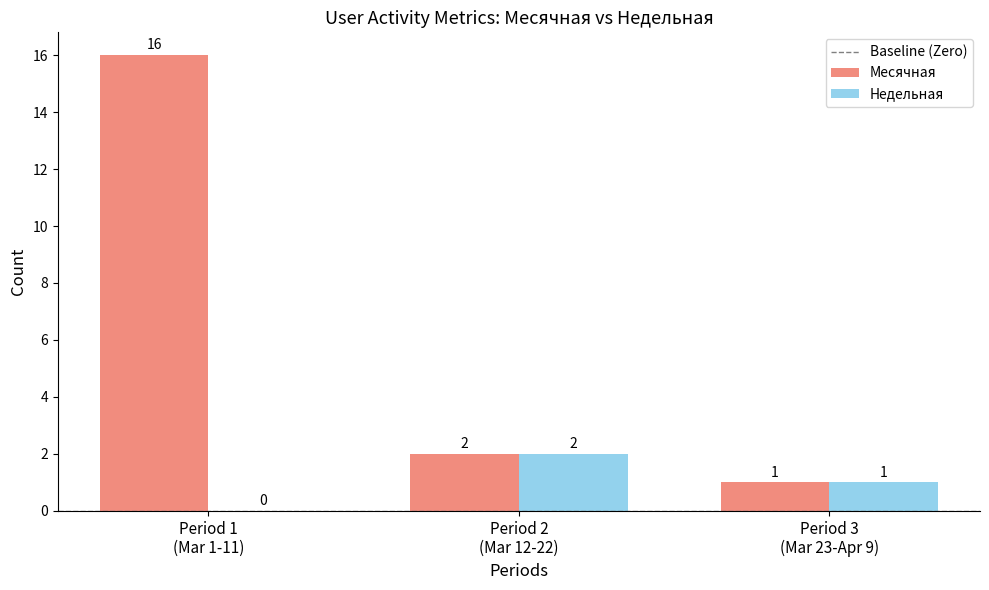

Which series has the widest spread of values?

Месячная